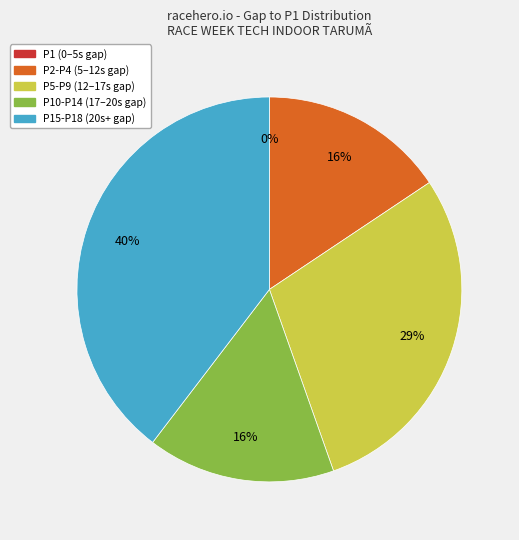

To the nearest percent, what is the average slice percentage?

20%